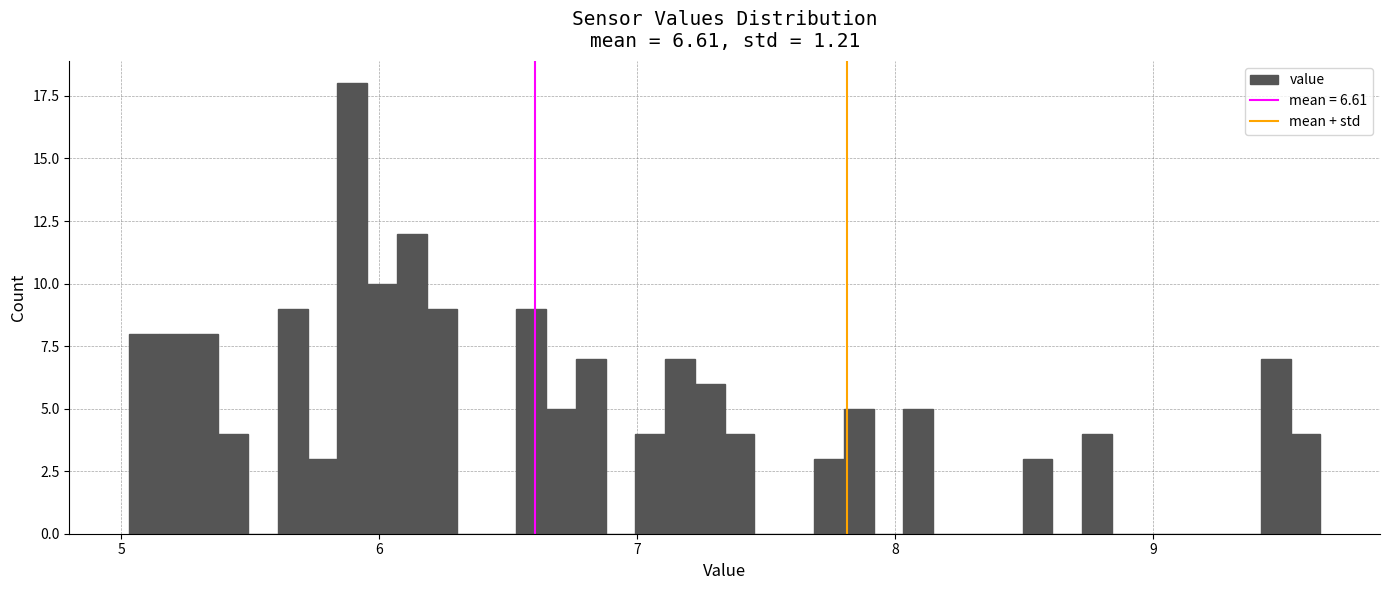

Read against the x-axis, roughly where is the centre of the tallest bar?

5.9